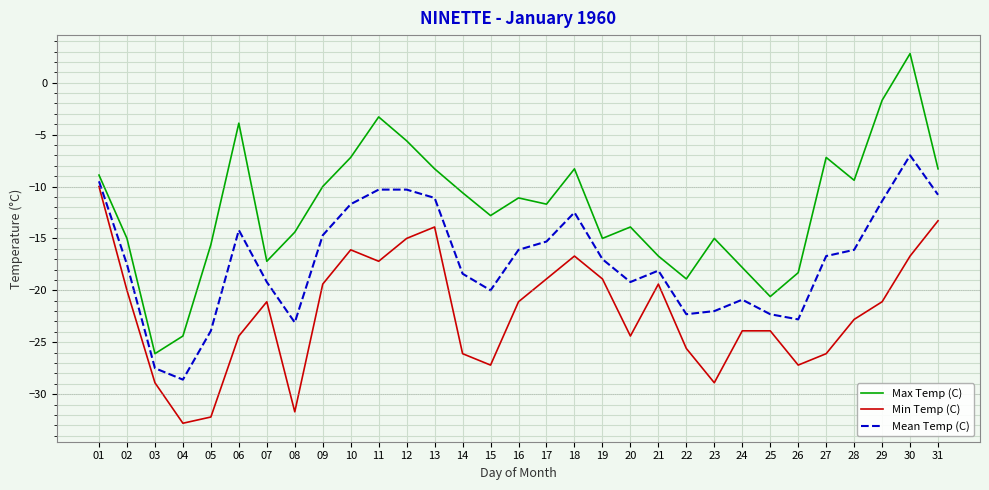

Which category has the lowest value across all series?

04